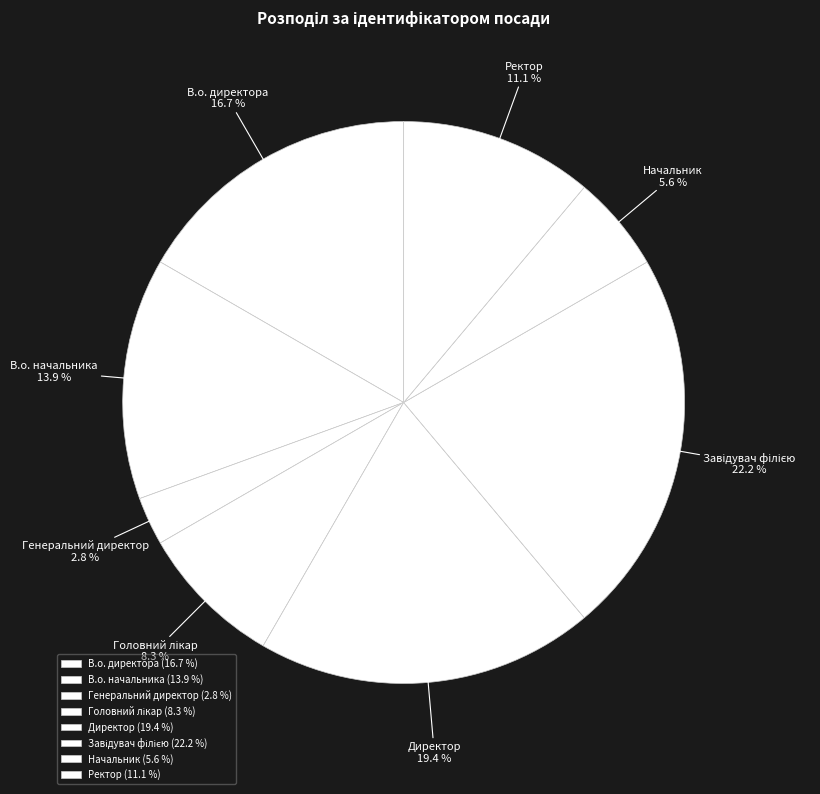

The Начальник slice represents 6% of the pie. True or false?

True